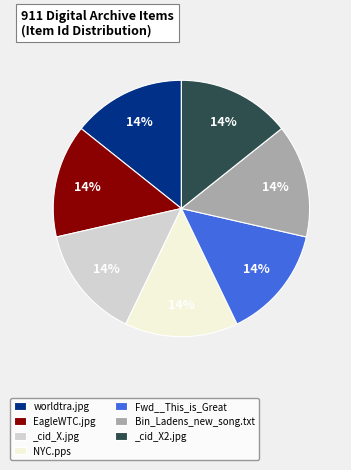

Approximately how many times larger is the value at _cid_X2.jpg compared to _cid_X.jpg?

1.0